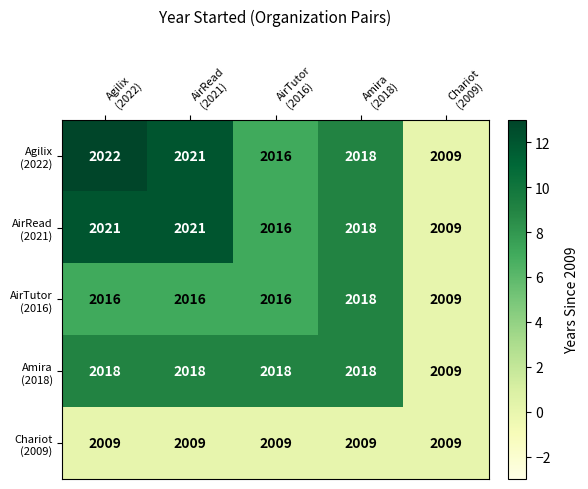

What is the maximum value shown in the chart?

2022